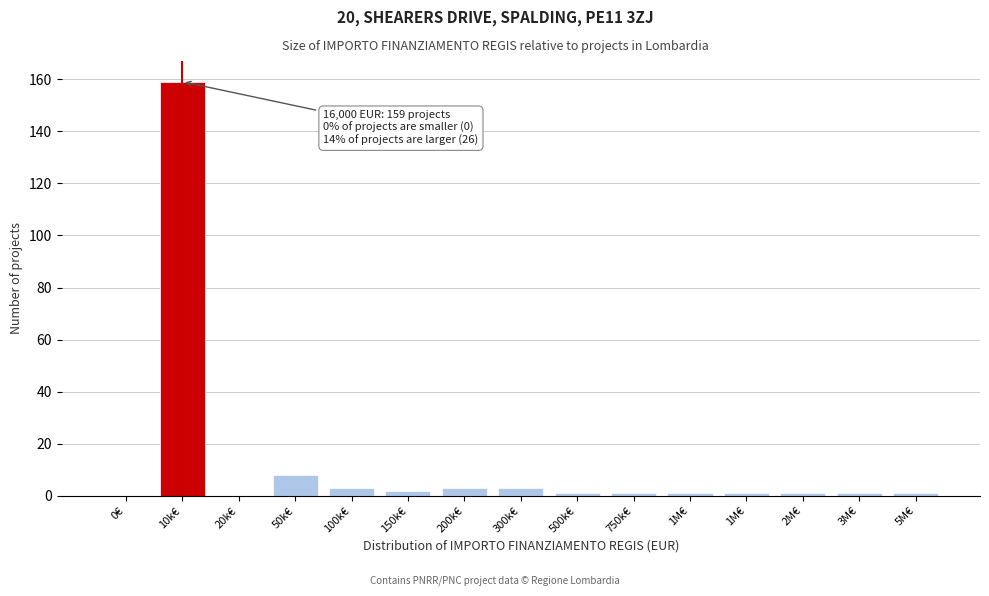

How many categories are shown in the chart?

15